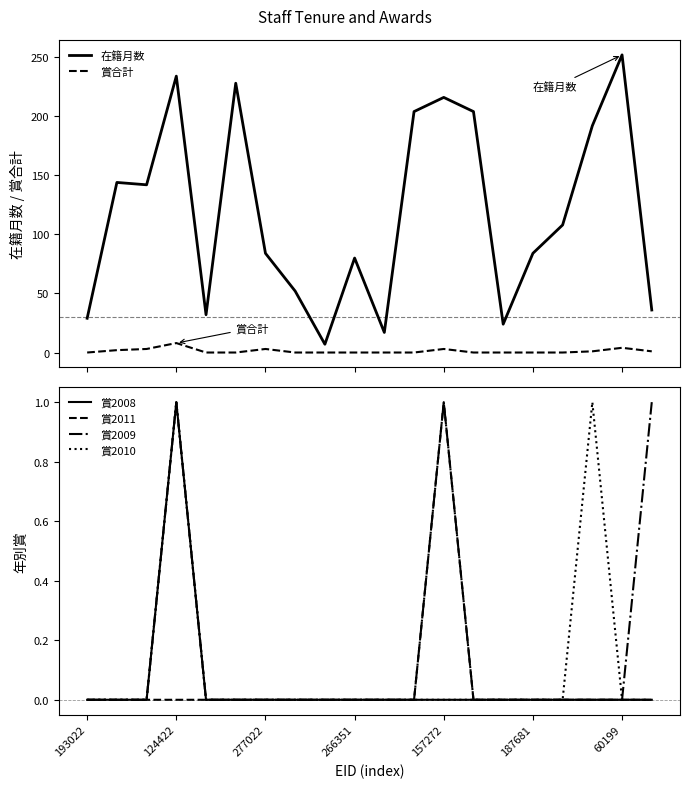

True or false: 賞2009 and 賞2008 intersect in this chart.

False